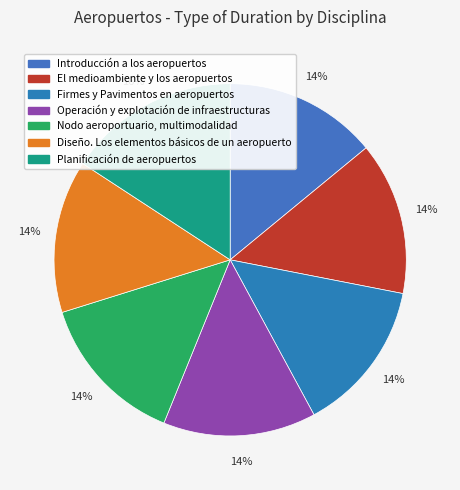

The Operación y explotación de infraestructuras slice represents 4% of the pie. True or false?

False